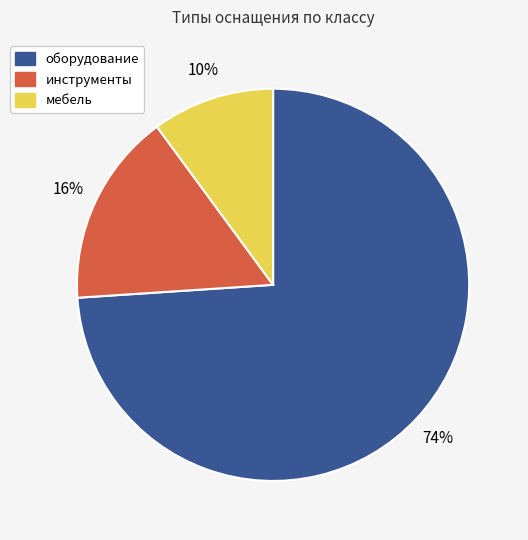

True or false: мебель accounts for 10% of the total.

True